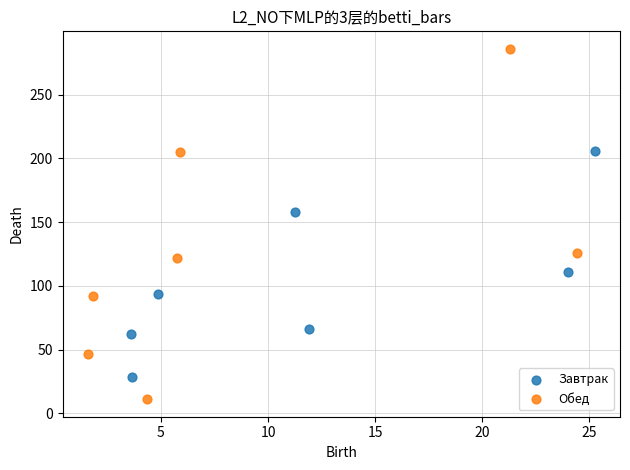

Which series contains the lowest Y value?

Обед